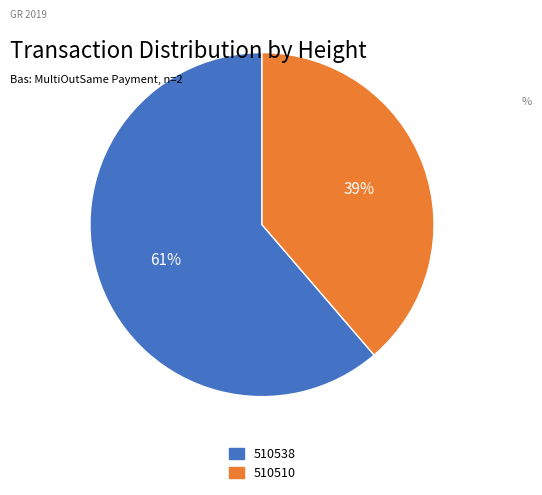

Do 510538 and 510510 together represent more than half of the pie?

Yes